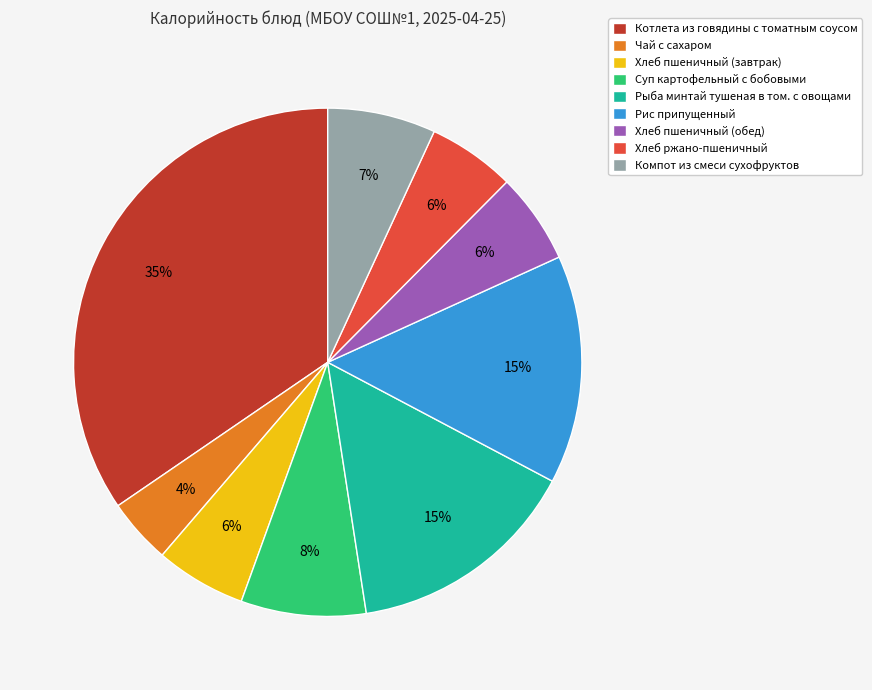

What is the smallest slice in the pie chart?

Чай с сахаром